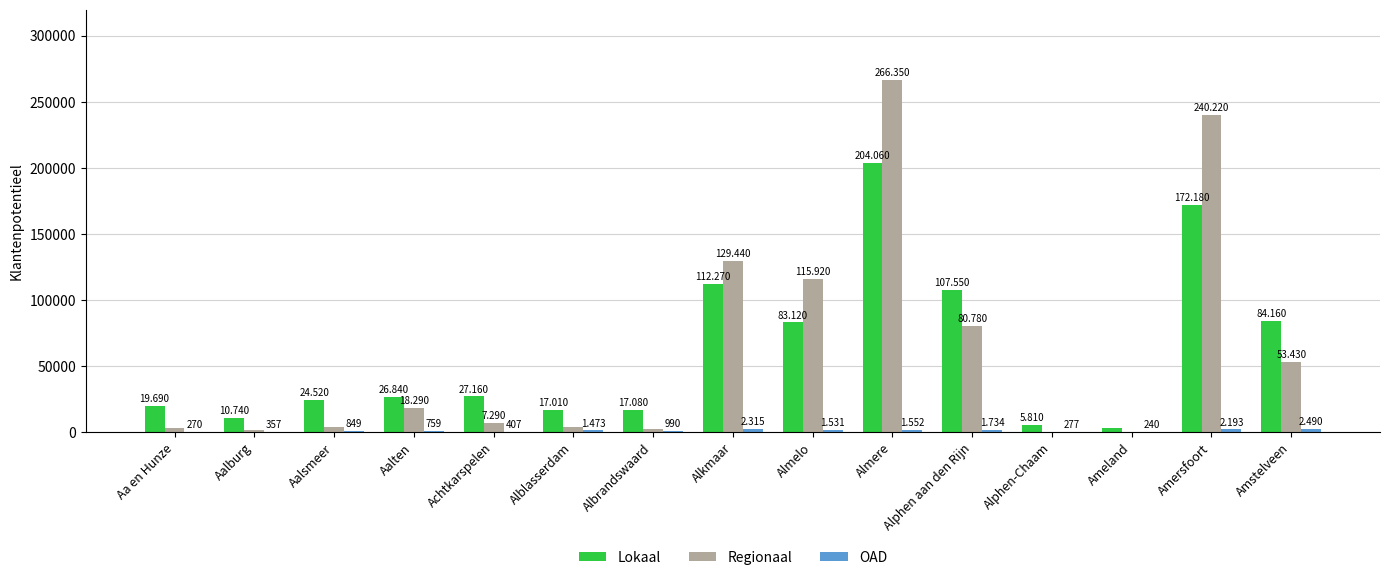

Does the chart contain stacked bars?

No